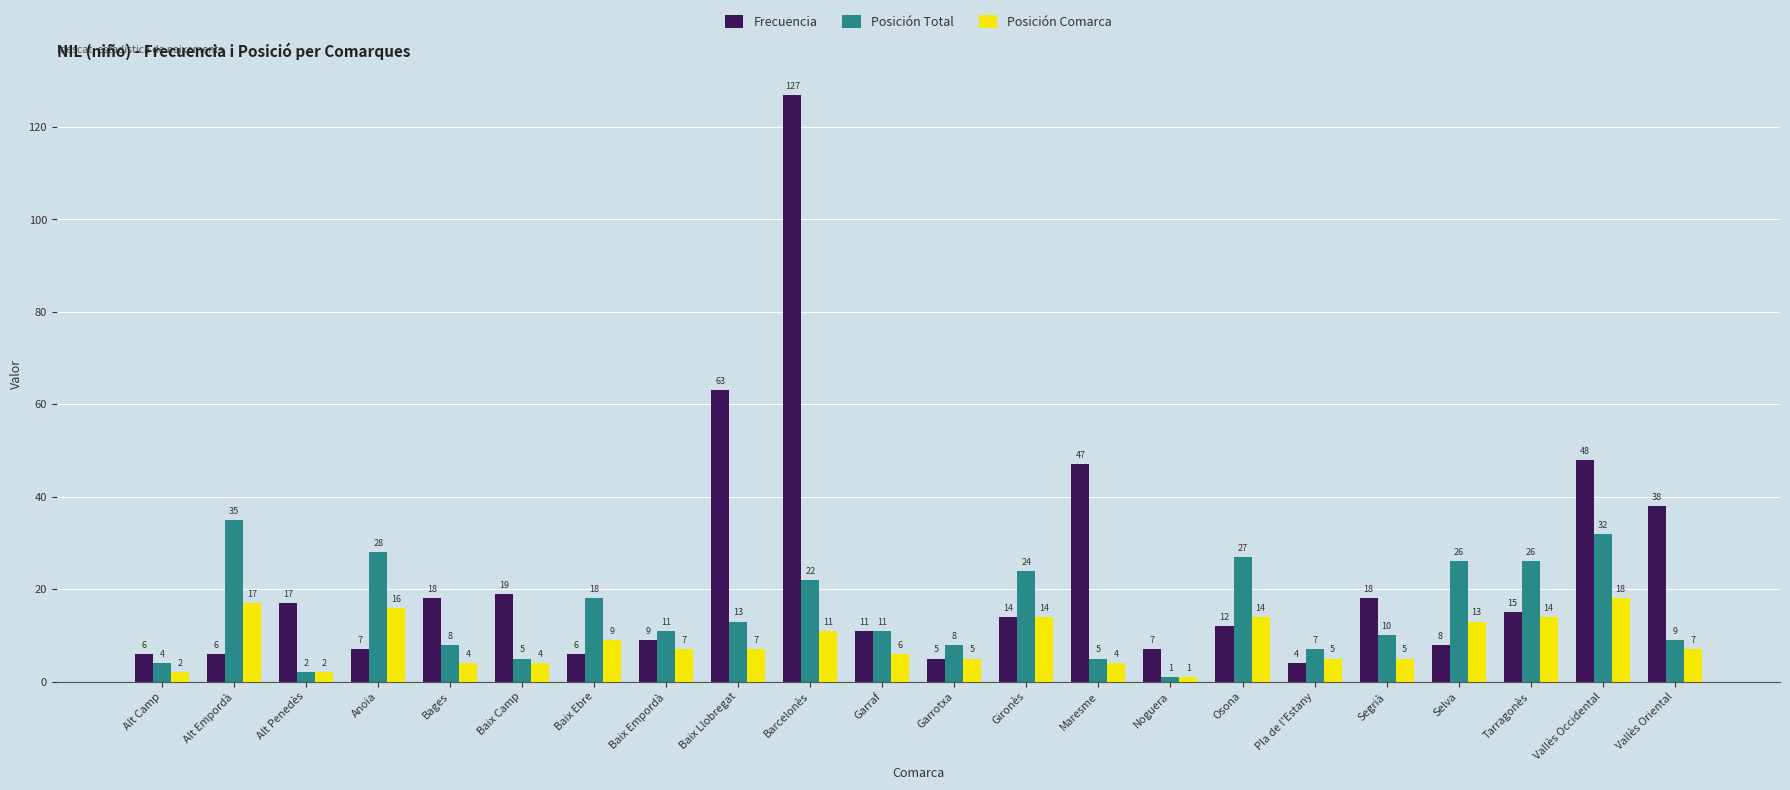

Where is Frecuencia nearest to the value 65?

Baix Llobregat